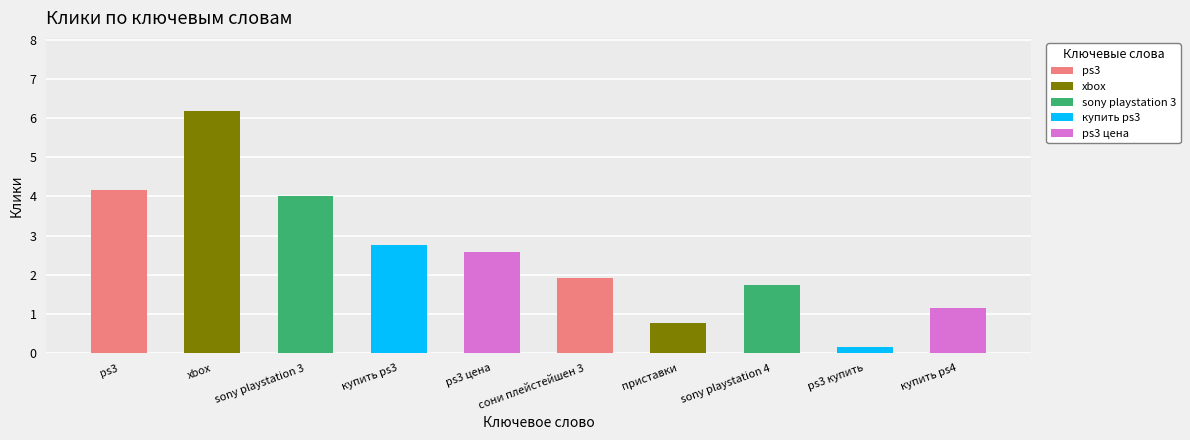

At which label is the value closest to 3?

купить ps3